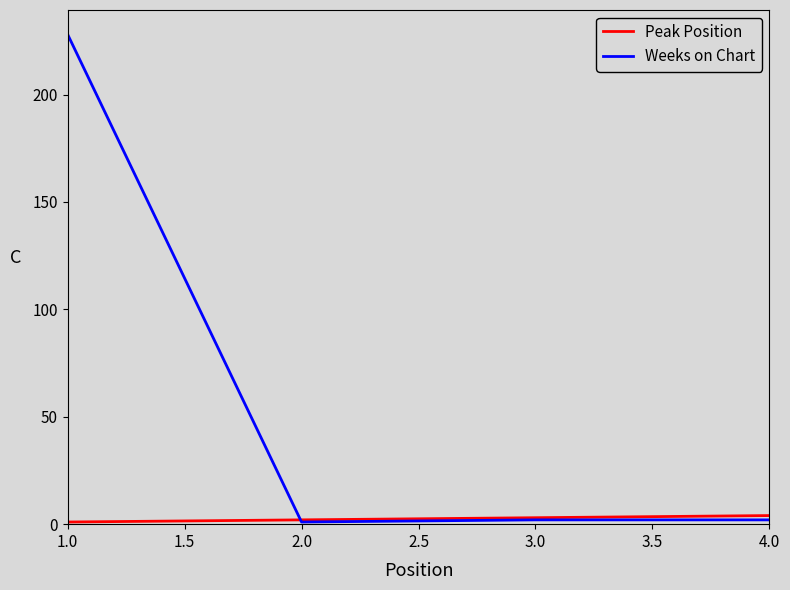

Which series has the widest spread of values?

Weeks on Chart